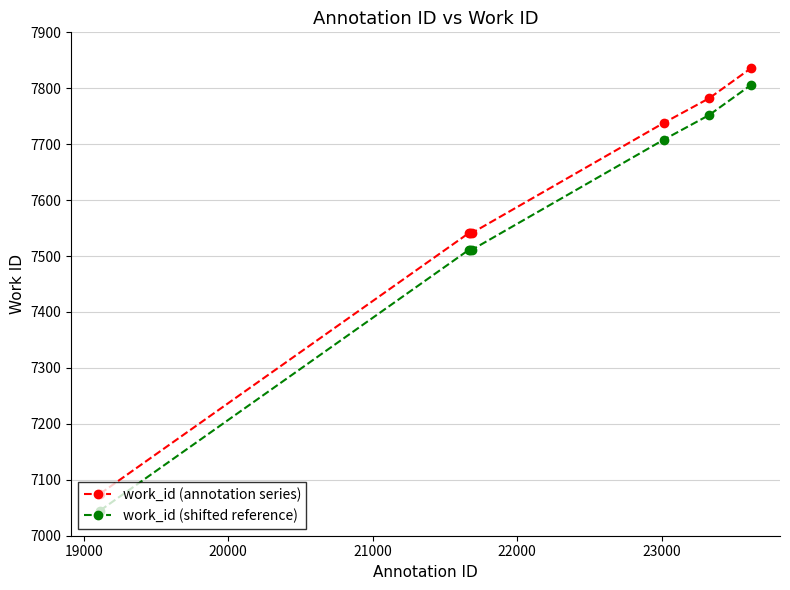

True or false: work_id (annotation series) and work_id (shifted reference) intersect in this chart.

False